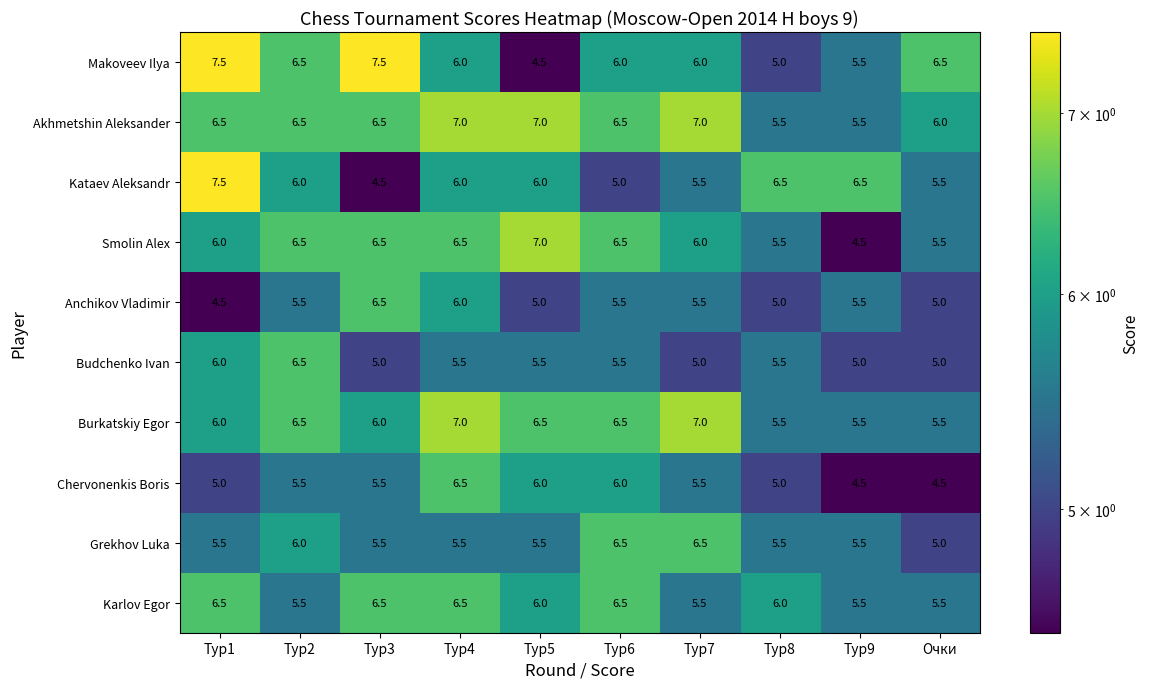

Count the Burkatskiy Egor values in the range 5 to 6.

5